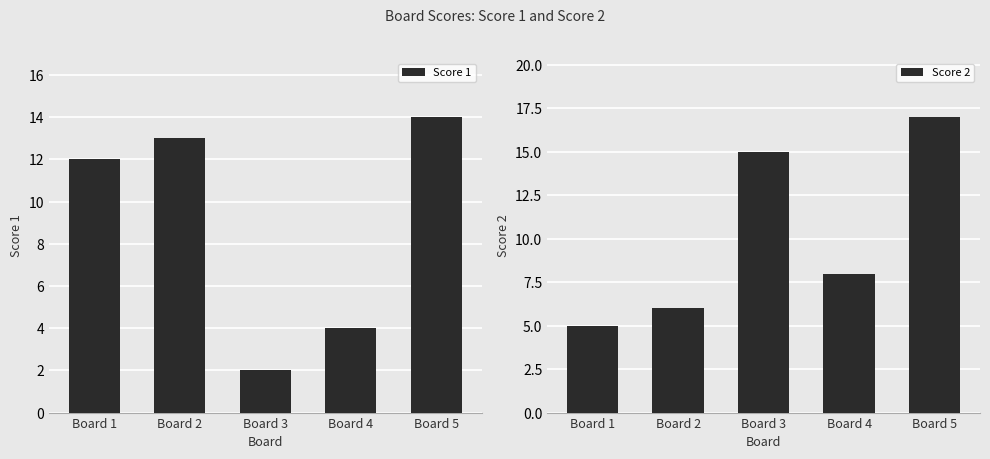

What is the sum of the Score 2 values at Board 4 and Board 1?

13